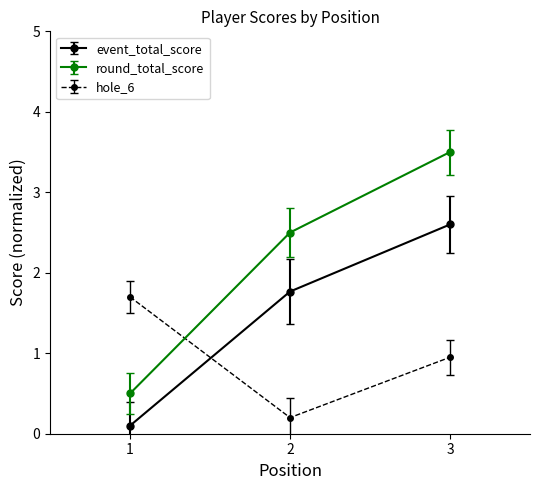

Is it true that event_total_score equals 1.3 at 3?

False